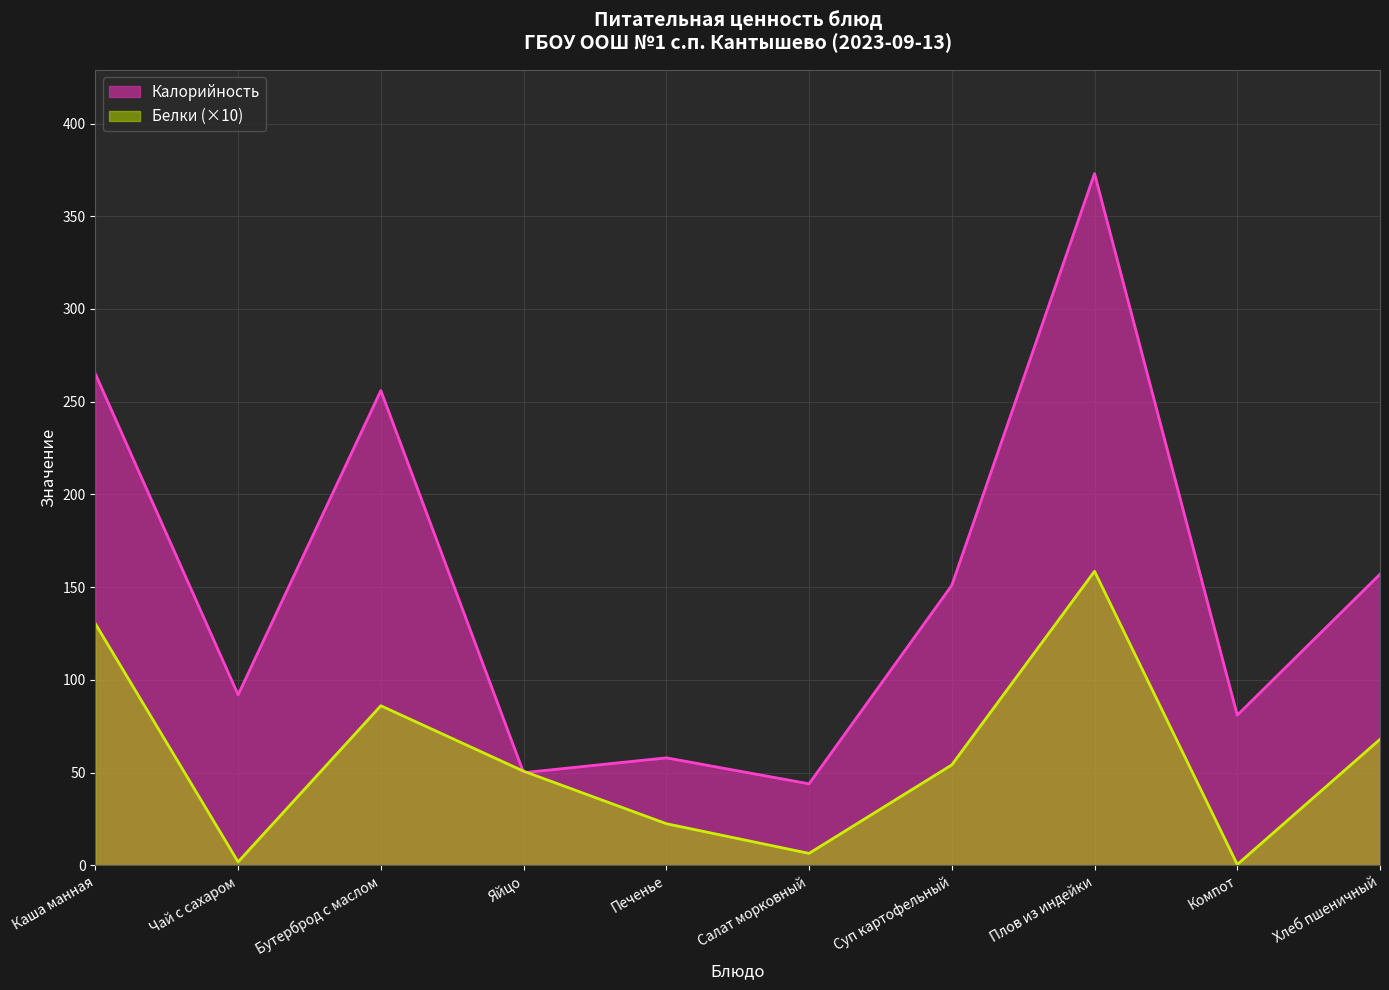

Reading right to left, what are all the values shown in this chart?

Калорийность: 157.0	81.0	373.0	151.0	44.0	58.0	50.0	256.0	92.0	265.0
Белки: 68.0	0.5	158.6	54.2	6.5	22.5	50.8	86.1	1.9	130.3